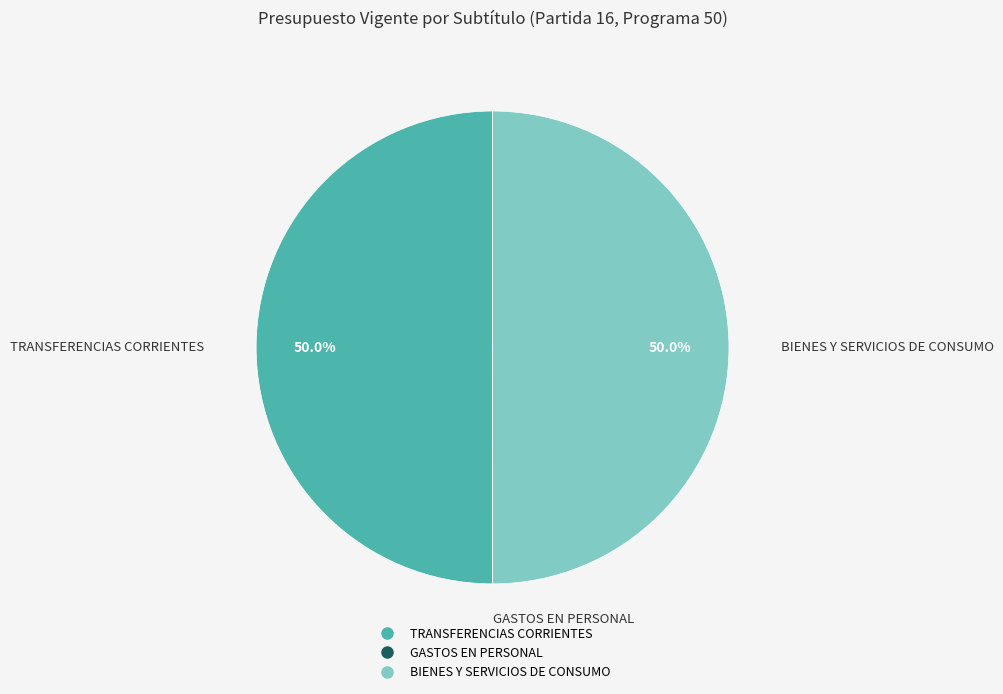

To the nearest percent, what portion does TRANSFERENCIAS CORRIENTES represent?

50%